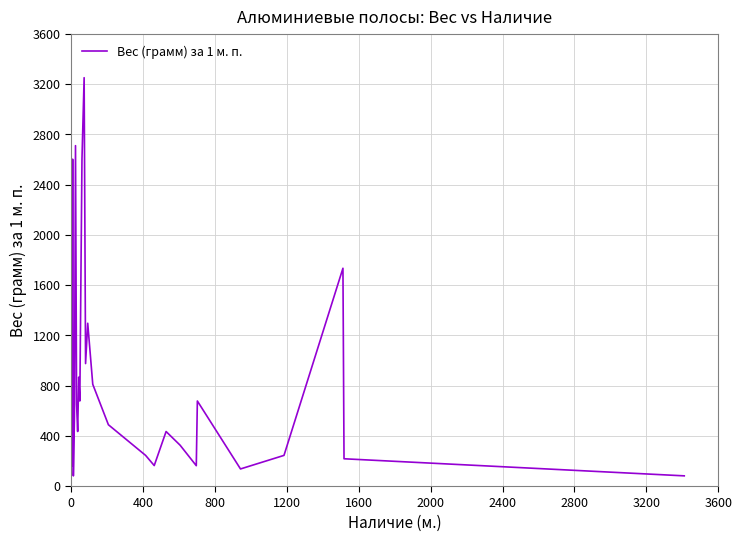

What is the difference between the maximum and minimum values?

3170